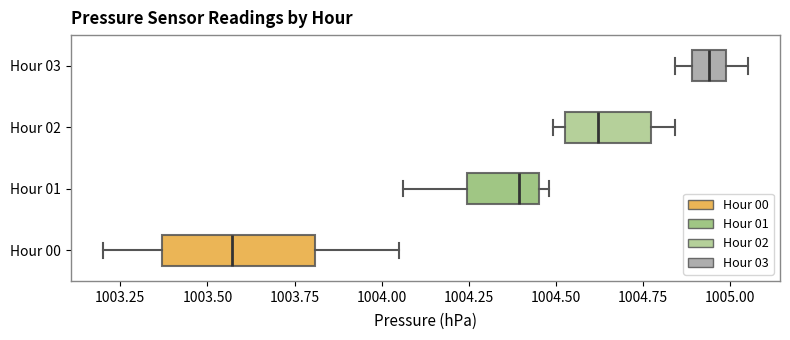

Which box is the widest, from its left edge to its right edge?

Hour 00